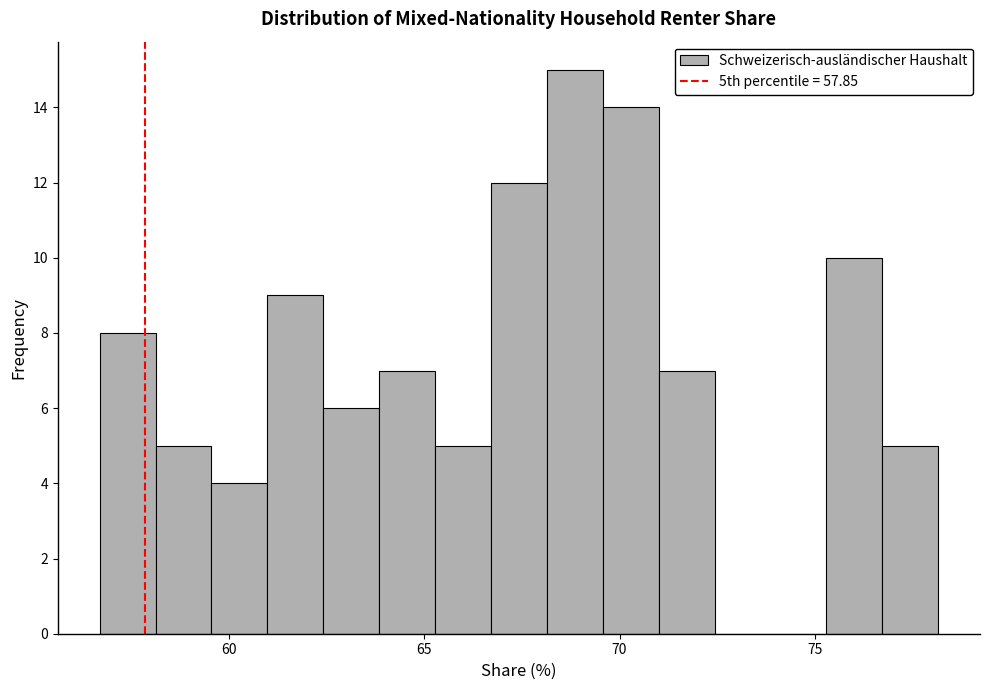

Around what value on the x-axis is the tallest bar? Give the approximate position of its centre, as read against the axis.

69.0